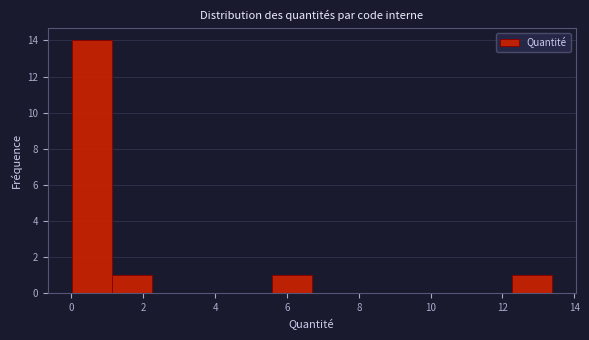

Reading left to right, list every bar in this chart as the range it spans on the x-axis followed by its height. Neither the bar edges nor the heights are printed on the chart, so give them approximately, as read against the axes.

0.0 to 1.2: 14
1.2 to 2.2: 1
2.2 to 3.4: 0
3.4 to 4.4: 0
4.4 to 5.6: 0
5.6 to 6.6: 1
6.6 to 7.8: 0
7.8 to 9.0: 0
9.0 to 10.0: 0
10.0 to 11.2: 0
11.2 to 12.2: 0
12.2 to 13.4: 1